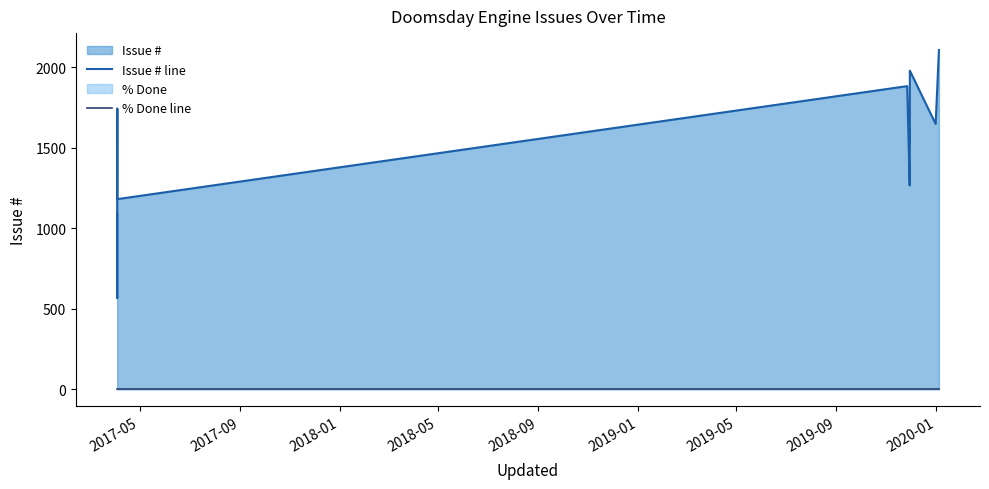

True or false: % Done line and Issue # line cross at least once.

False